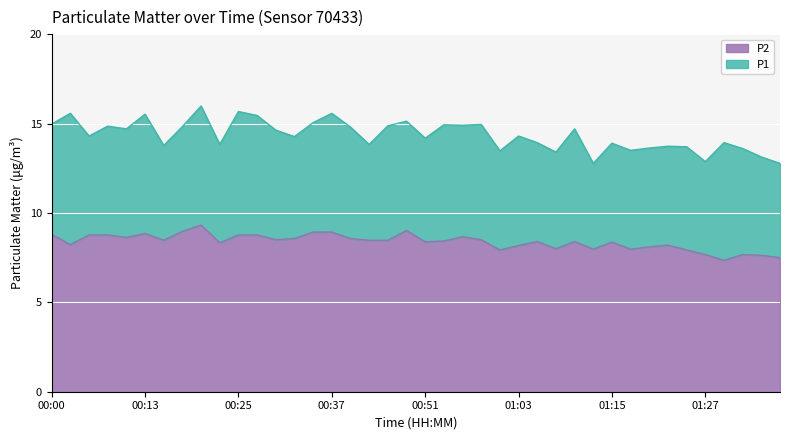

The value of P2 at 01:25 is 7.9. True or false?

True